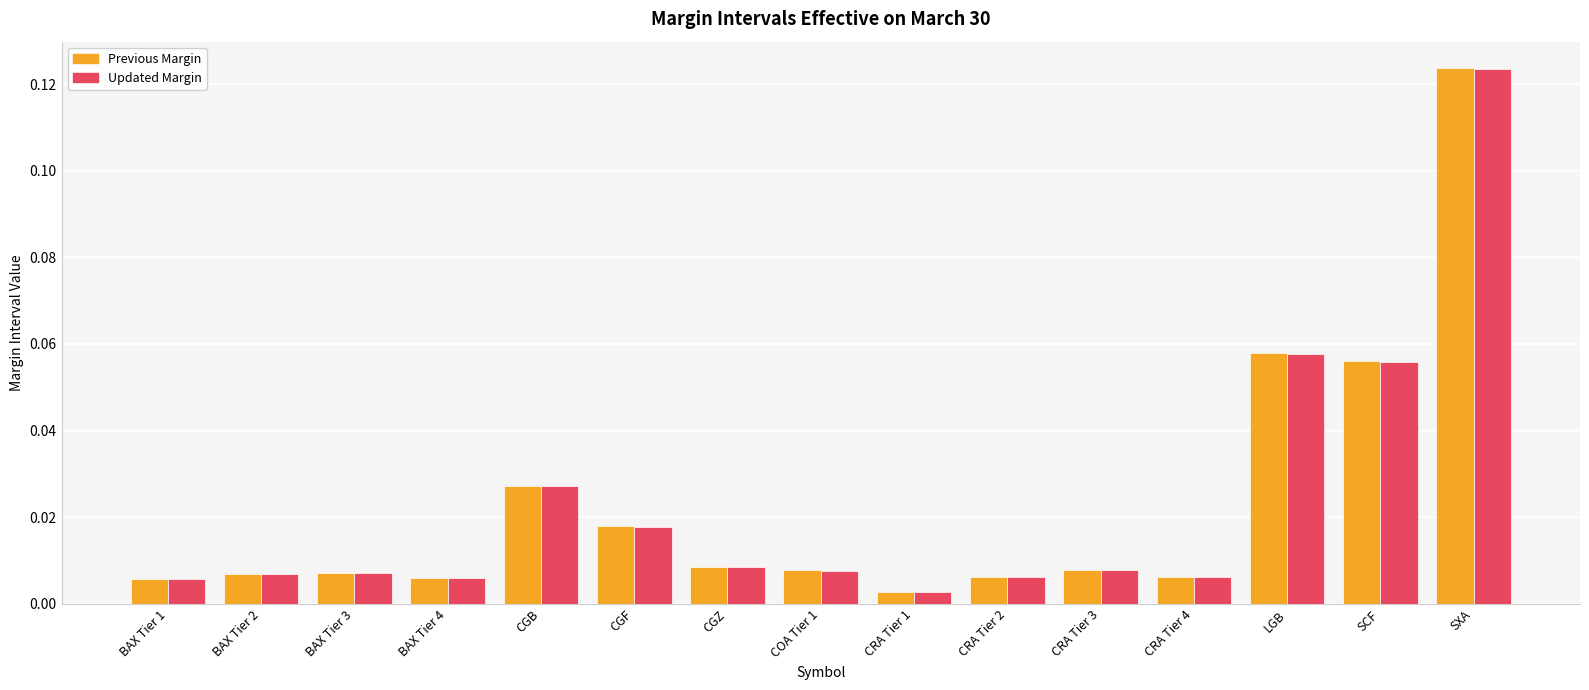

What is the label of the 4th bar from the right?

CRA Tier 4